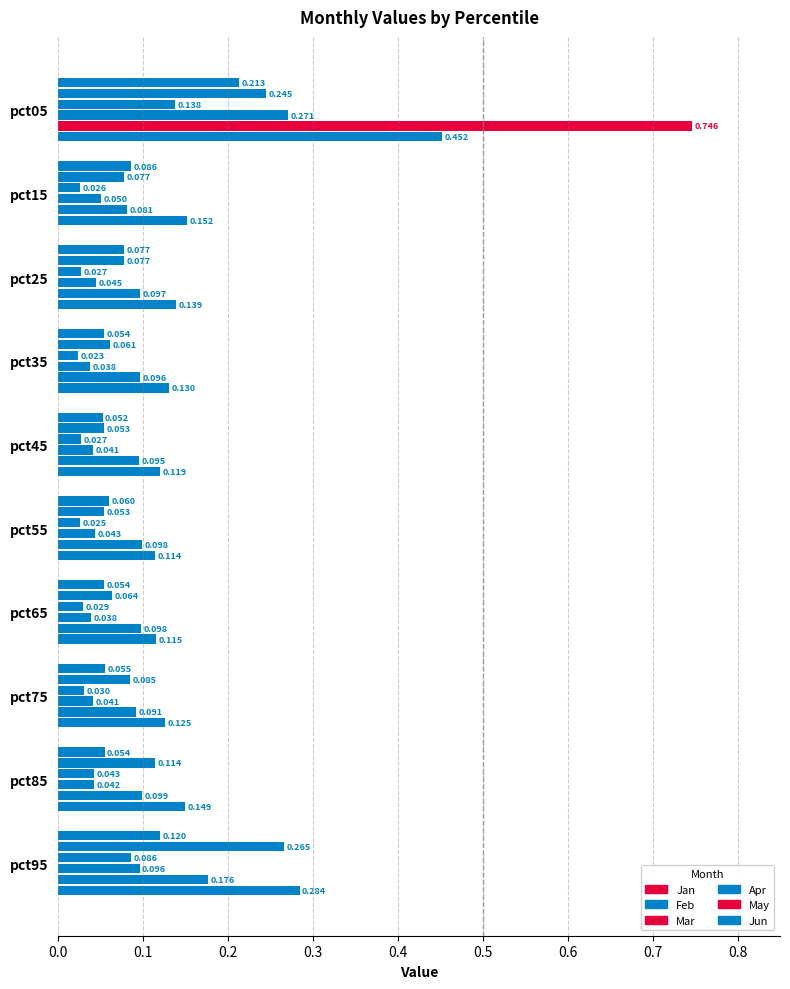

True or false: Feb has a value of 0.3 at pct95.

True